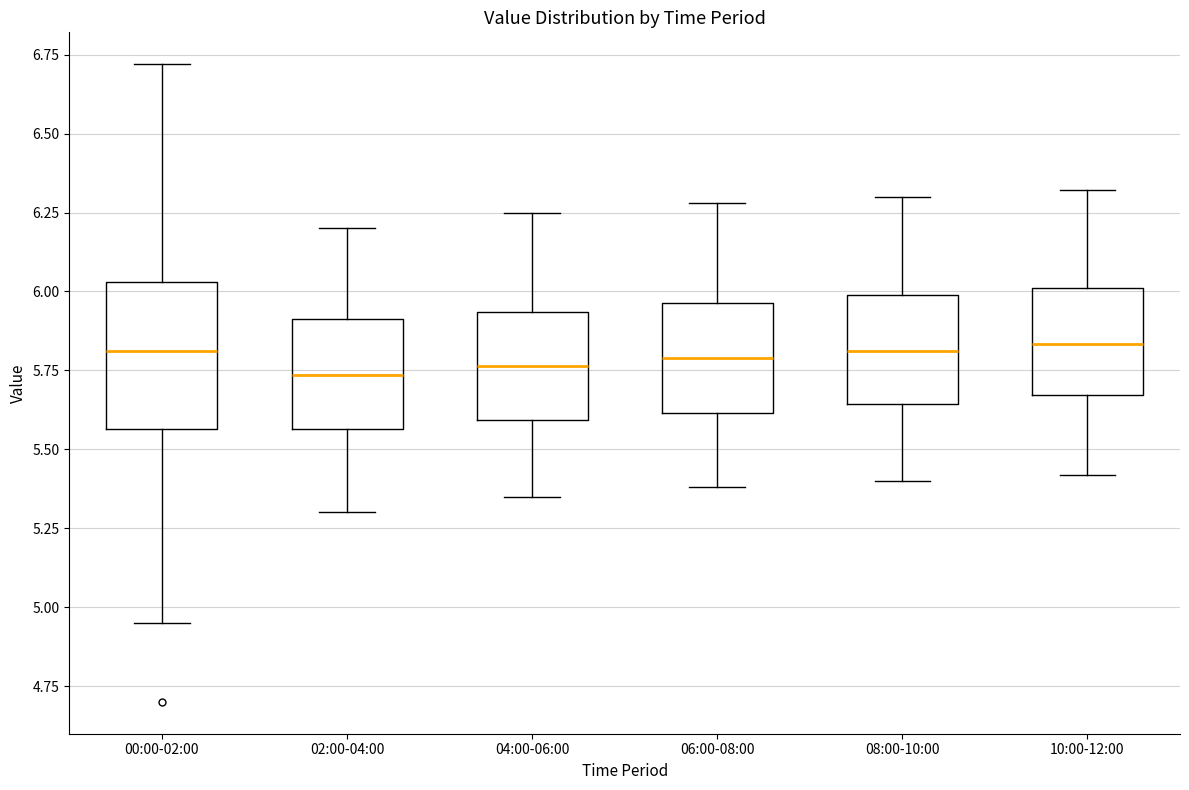

Reading left to right, transcribe this box plot: for each box, give where its median line is, the range the box spans, and where its two whiskers end, as read against the y-axis. The values are not printed on the chart, so give them approximately, as read against the axis.

00:00-02:00: median 5.80, box 5.55 to 6.05, whiskers 4.95 to 6.70
02:00-04:00: median 5.75, box 5.55 to 5.90, whiskers 5.30 to 6.20
04:00-06:00: median 5.75, box 5.60 to 5.95, whiskers 5.35 to 6.25
06:00-08:00: median 5.80, box 5.60 to 5.95, whiskers 5.40 to 6.30
08:00-10:00: median 5.80, box 5.65 to 6.00, whiskers 5.40 to 6.30
10:00-12:00: median 5.85, box 5.65 to 6.00, whiskers 5.40 to 6.30